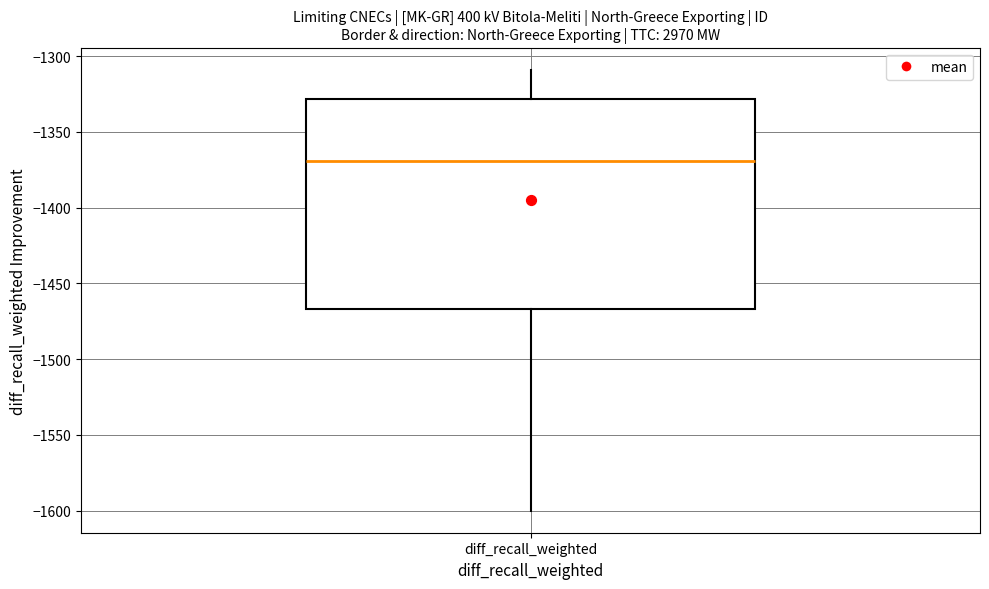

Read this box plot against the y-axis: the position of the median line, the range covered by the box, and the ends of both whiskers. The values are not printed on the chart, so give them approximately, as read against the axis.

median -1370, box -1465 to -1330, whiskers -1600 to -1310